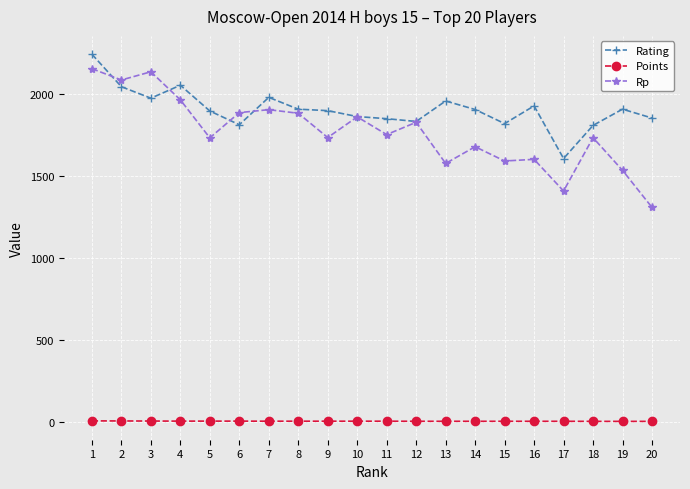

What is the average value of the Points series?

6.0